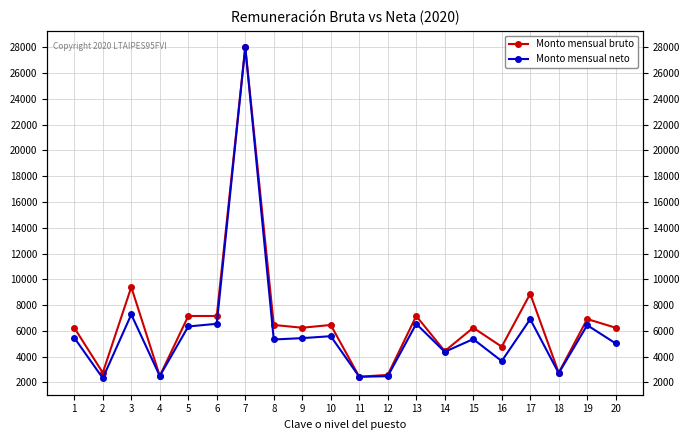

The value of Monto mensual neto at 14 is 4377.1. True or false?

True